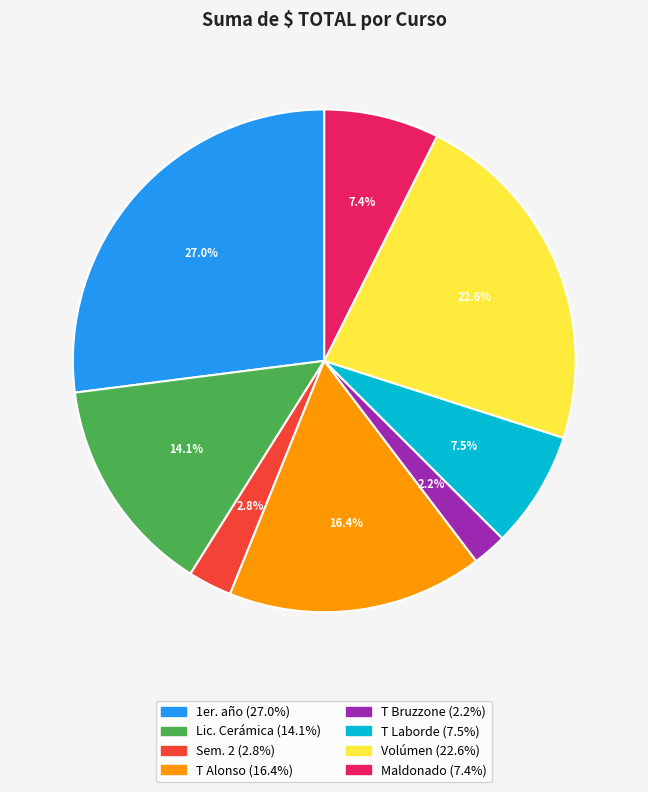

What percentage is NOT represented by 1er. año?

73.0%